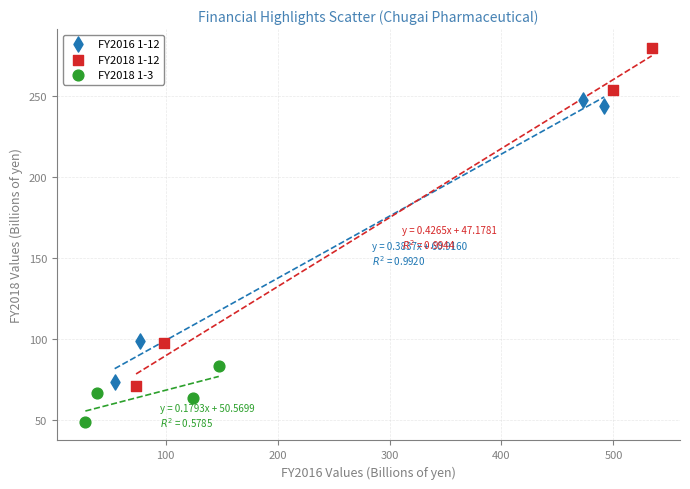

Which series reaches the maximum Y coordinate?

FY2018 1-12